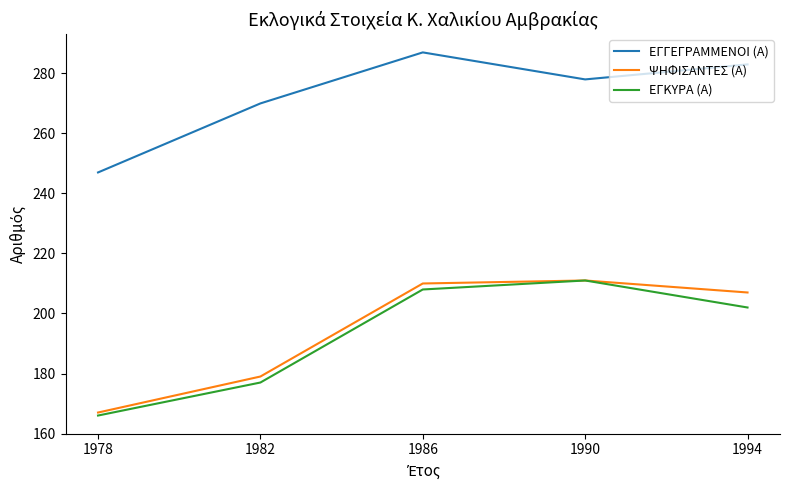

What is the difference between the highest and lowest values at 1982?

93